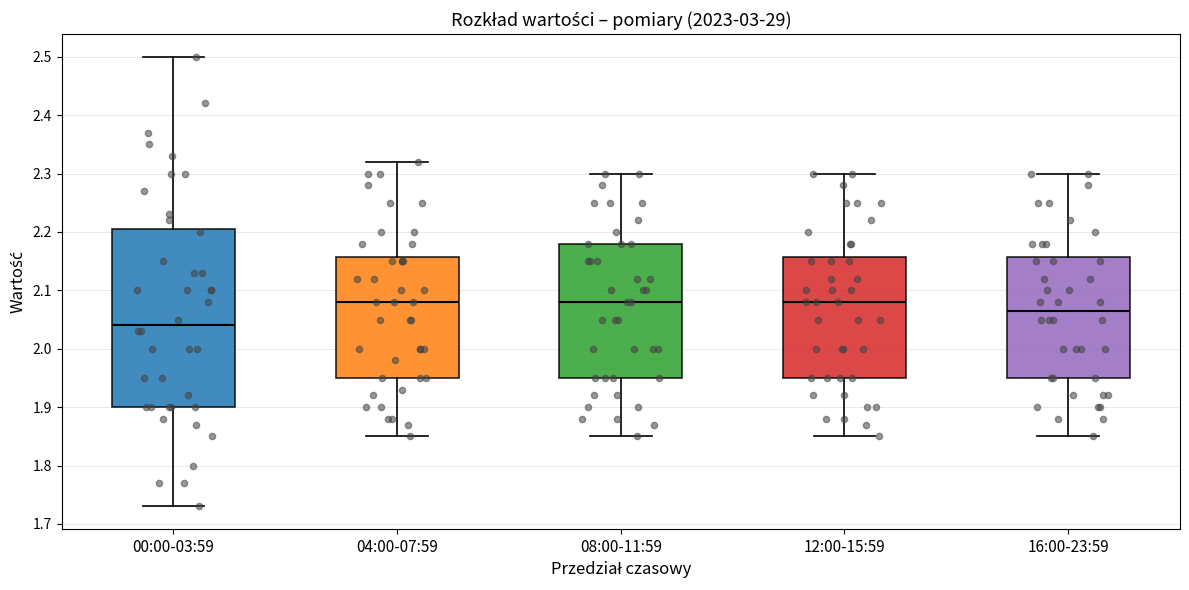

Where is the lower edge of the box for 04:00-07:59 on the y-axis? The values are not printed on the chart, so give them approximately, as read against the axis.

1.95